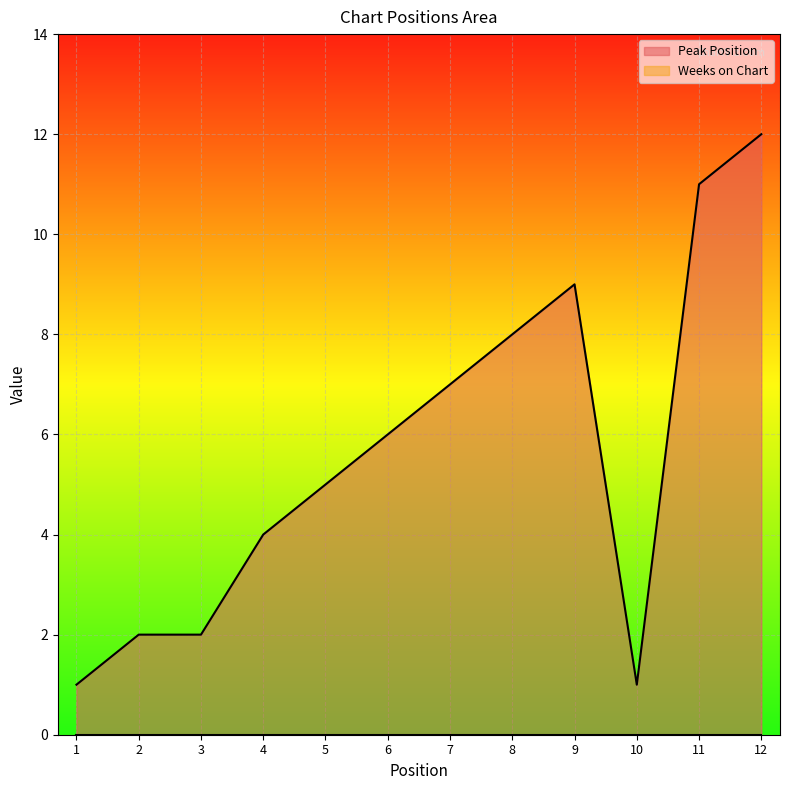

Reading left to right, extract all data points from this chart.

1	2	2	4	5	6	7	8	9	1	11	12